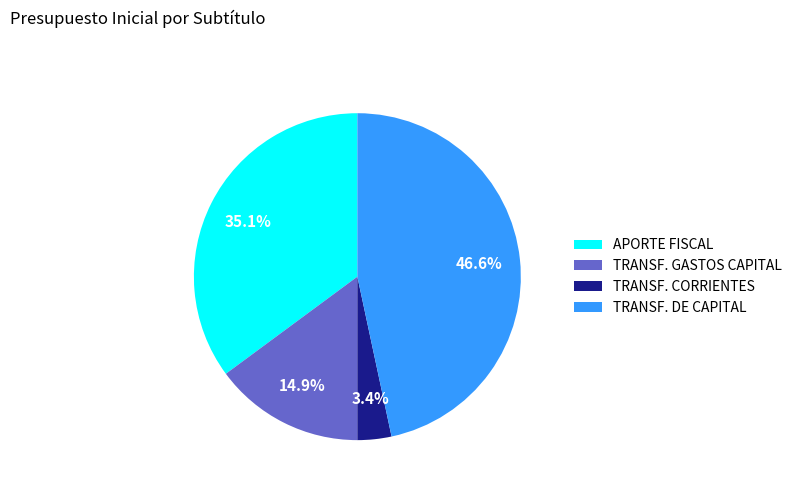

To the nearest percent, what is the difference between the largest and smallest slice percentages?

43%